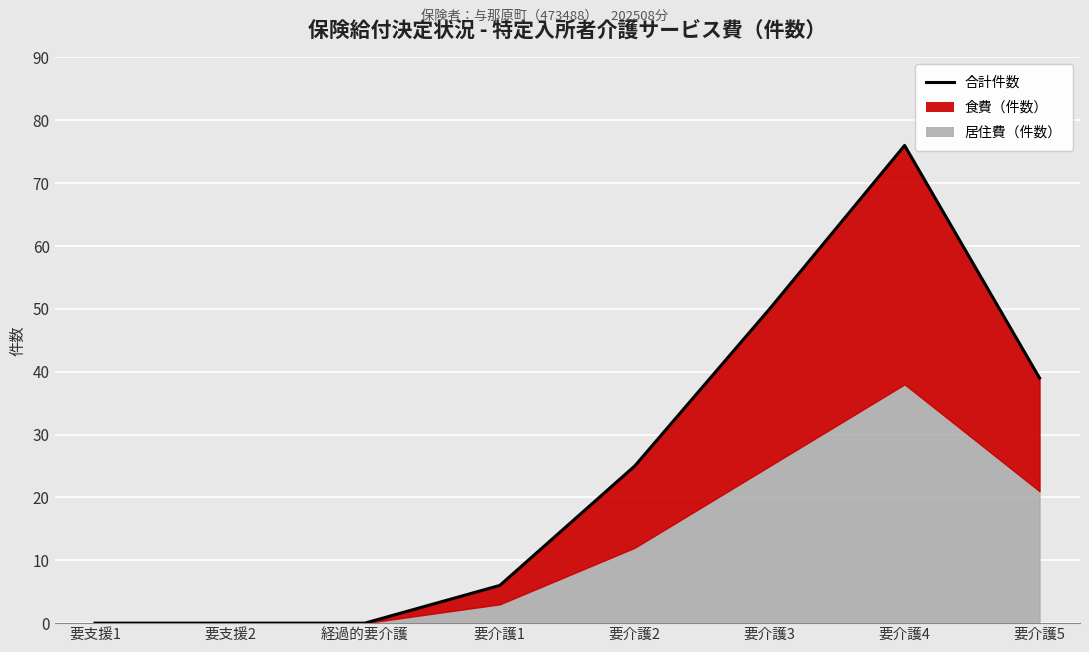

Does the chart display data point markers on the line(s)?

No